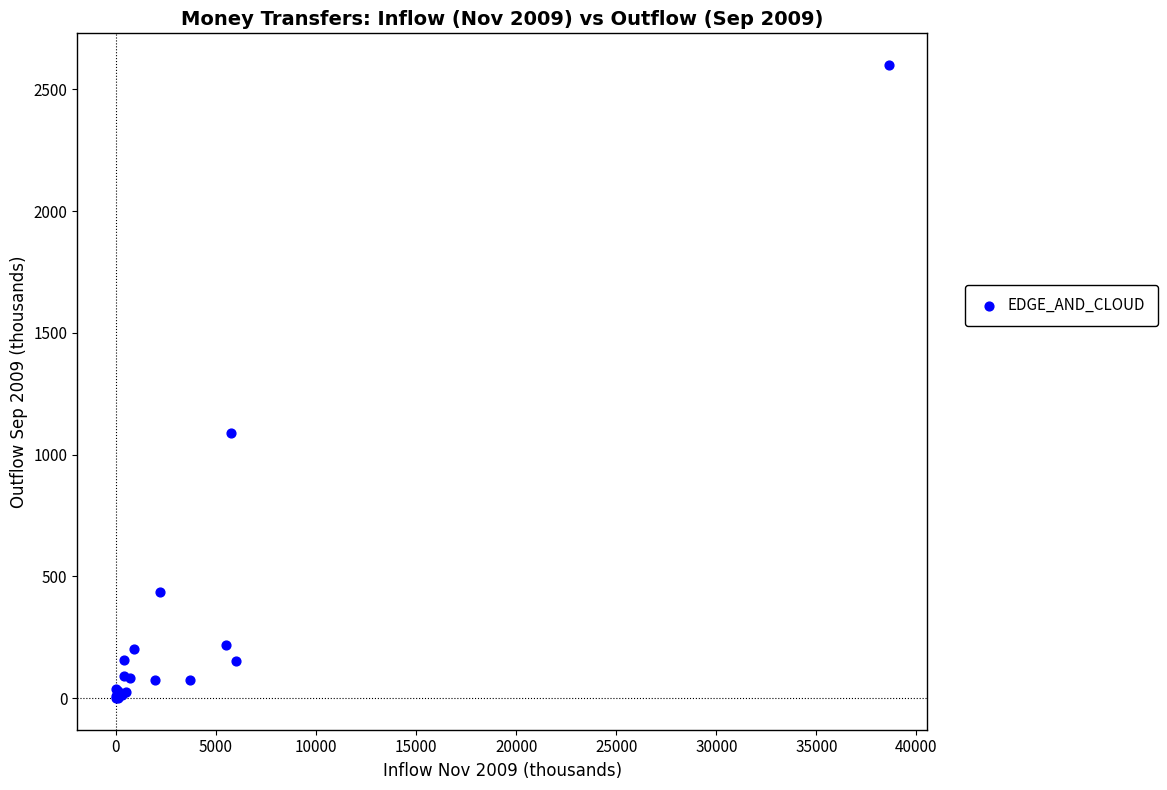

What Y value in the scatter plot is closest to 1300?

1087.0